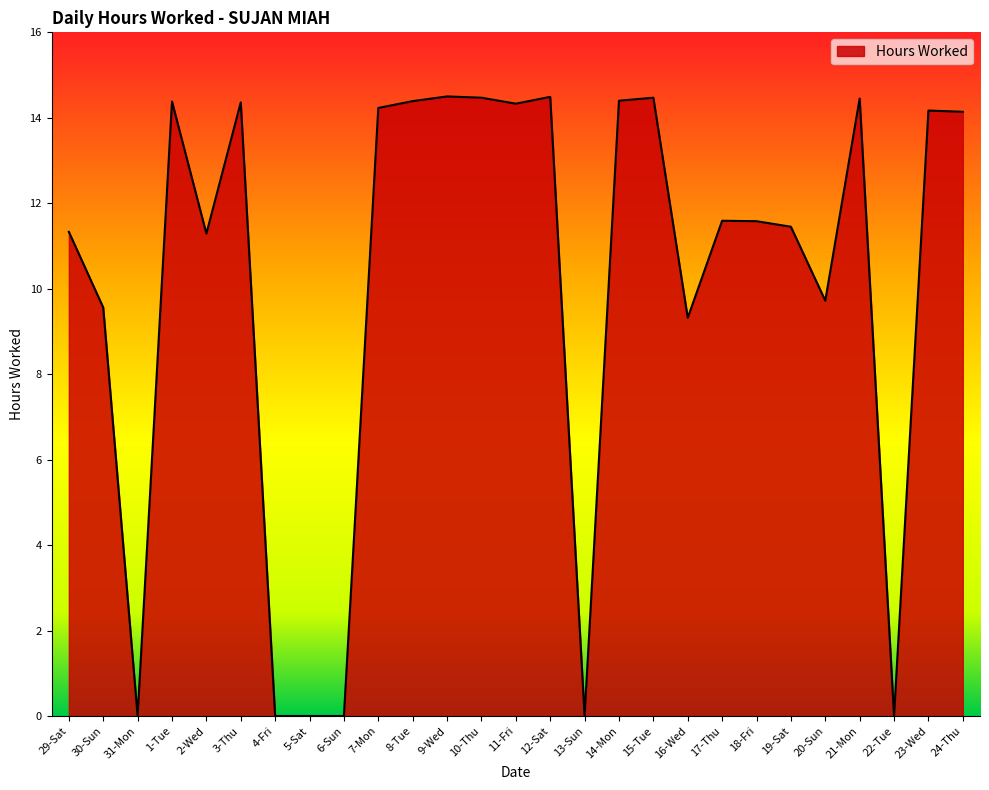

What is the ratio of the value at 2-Wed to the value at 15-Tue?

0.8